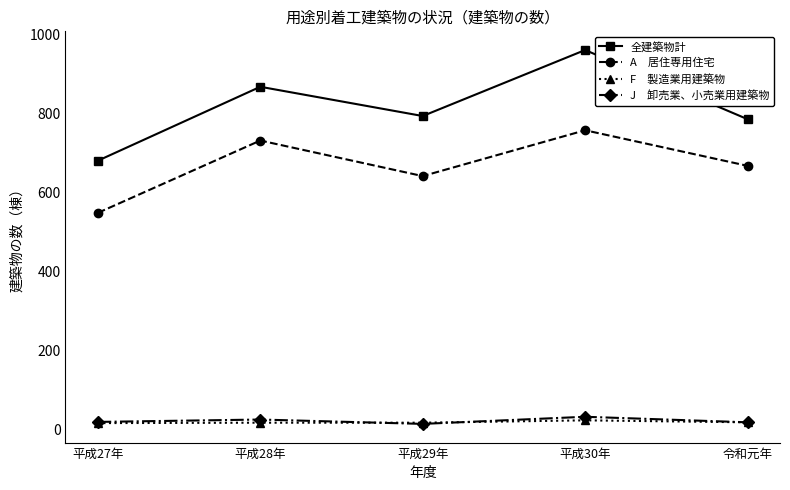

At which category is the sum across all series the highest?

平成30年